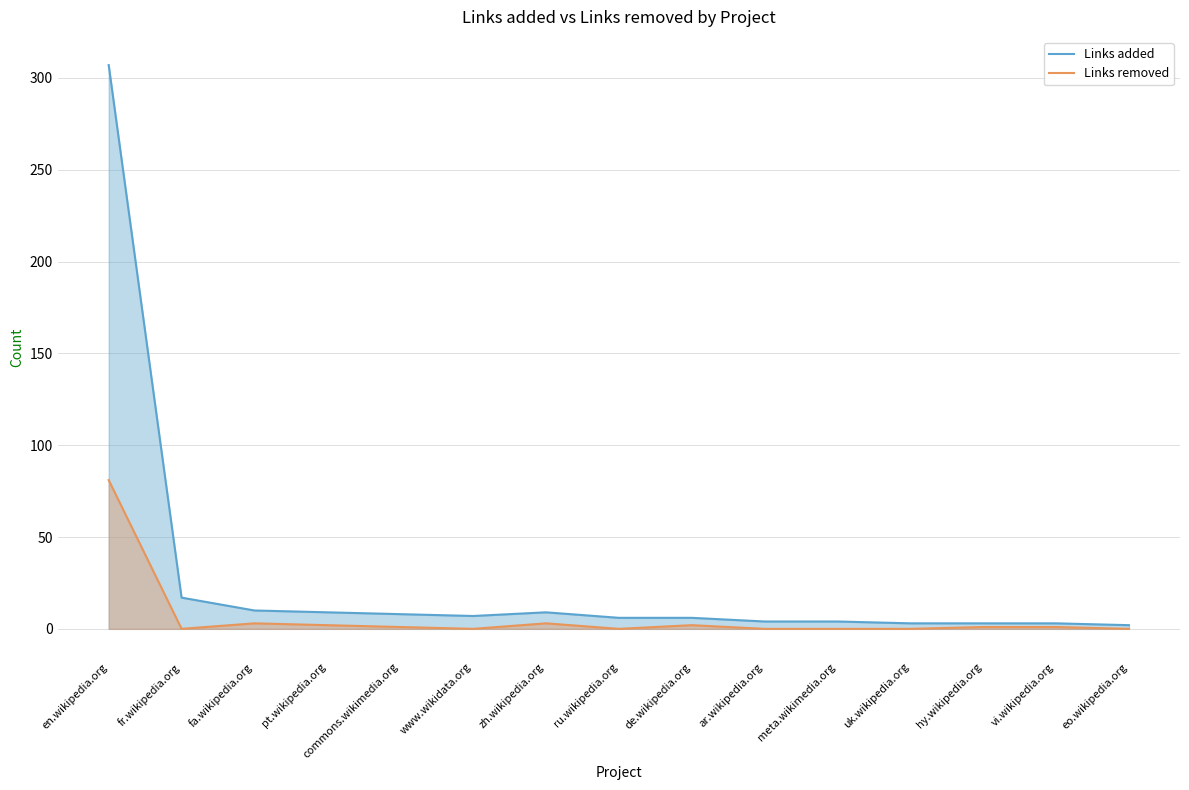

List the series in order of their overall mean, lowest first.

Links removed, Links added